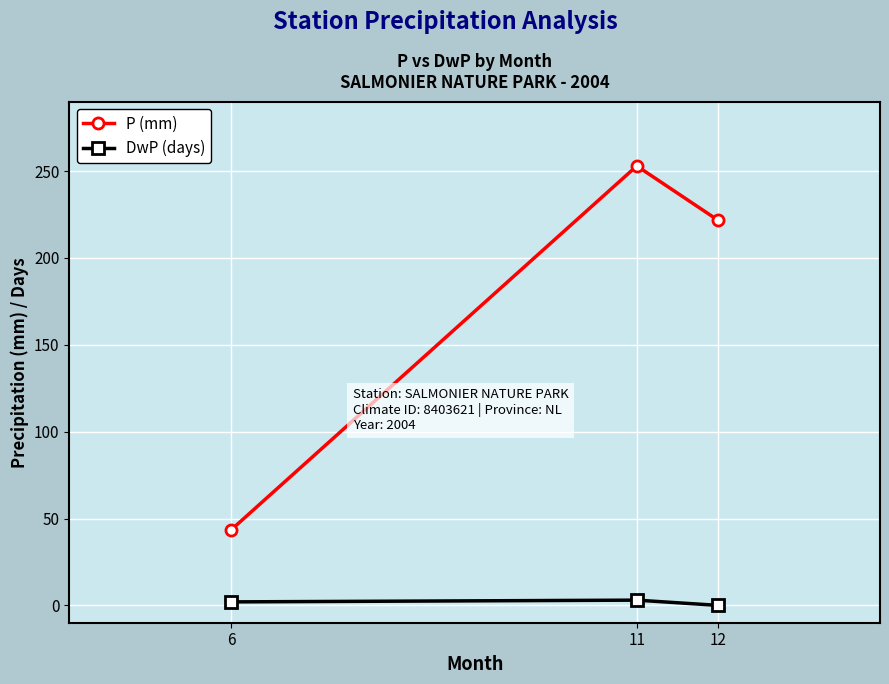

At which label is P (mm) closest to 148?

12